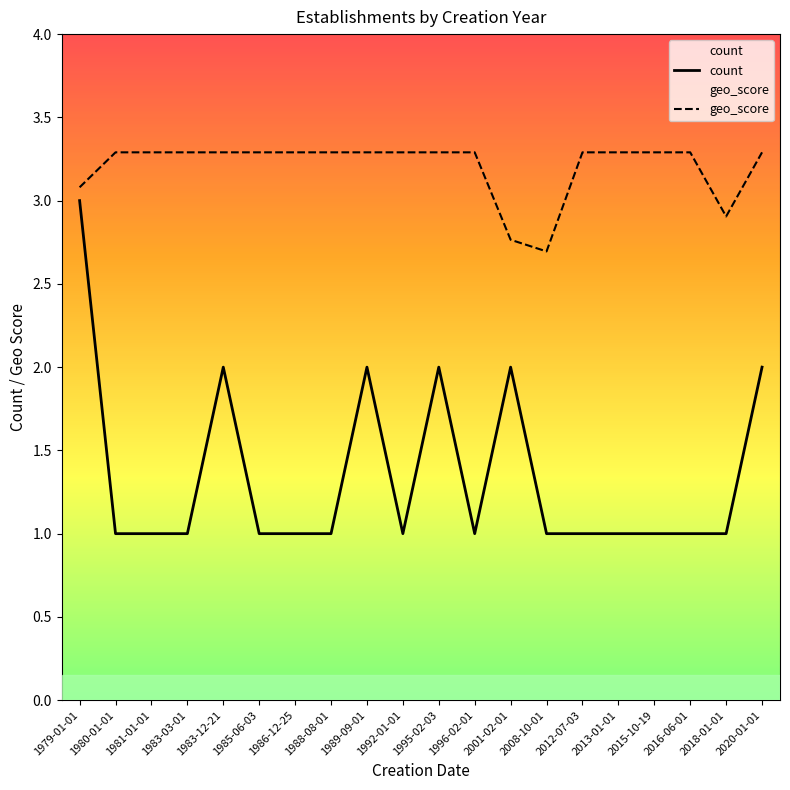

What is the maximum value shown in the chart?

3.3